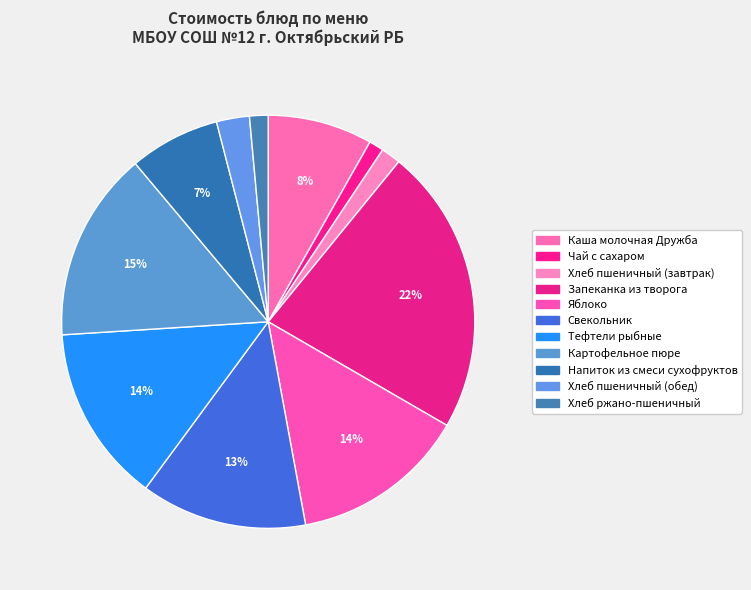

How many segments does this pie chart have?

11